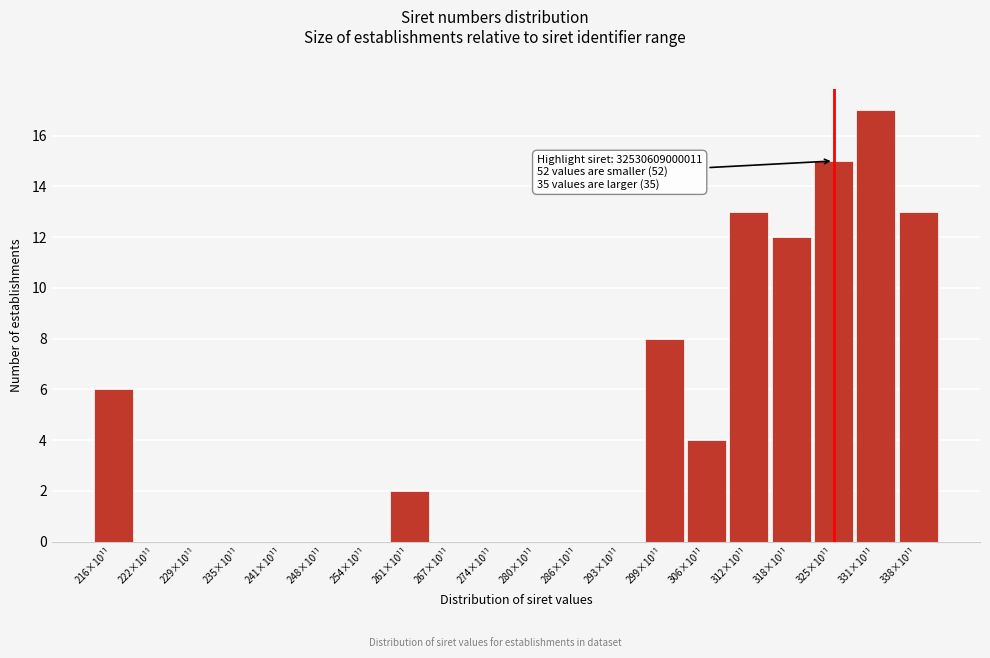

Reading right to left, transcribe all the data shown in this chart.

338×10¹¹=13	331×10¹¹=17	325×10¹¹=15	318×10¹¹=12	312×10¹¹=13	306×10¹¹=4	299×10¹¹=8	293×10¹¹=0	286×10¹¹=0	280×10¹¹=0	274×10¹¹=0	267×10¹¹=0	261×10¹¹=2	254×10¹¹=0	248×10¹¹=0	241×10¹¹=0	235×10¹¹=0	229×10¹¹=0	222×10¹¹=0	216×10¹¹=6